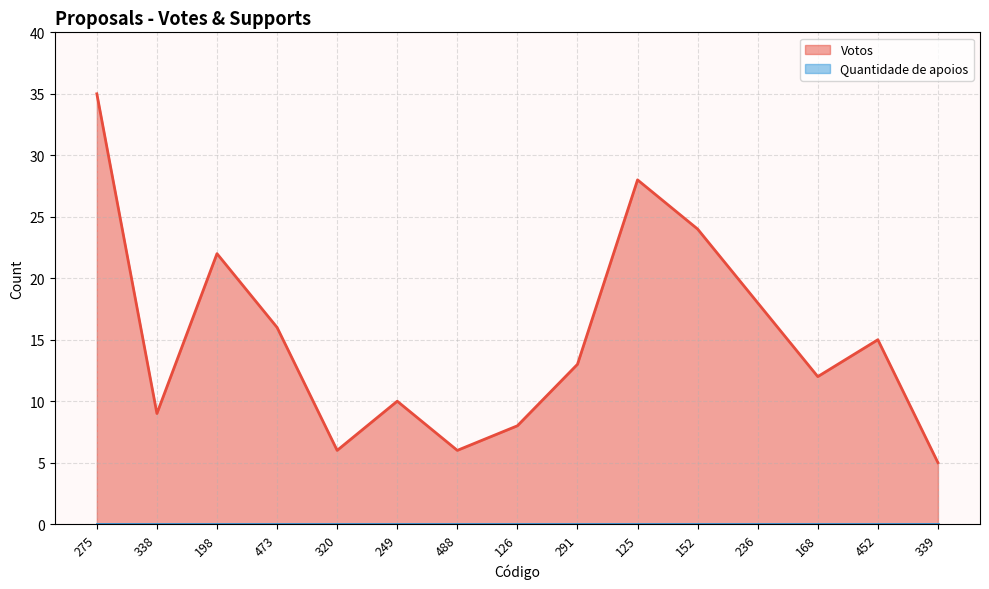

Where does the data first go above 13?

275